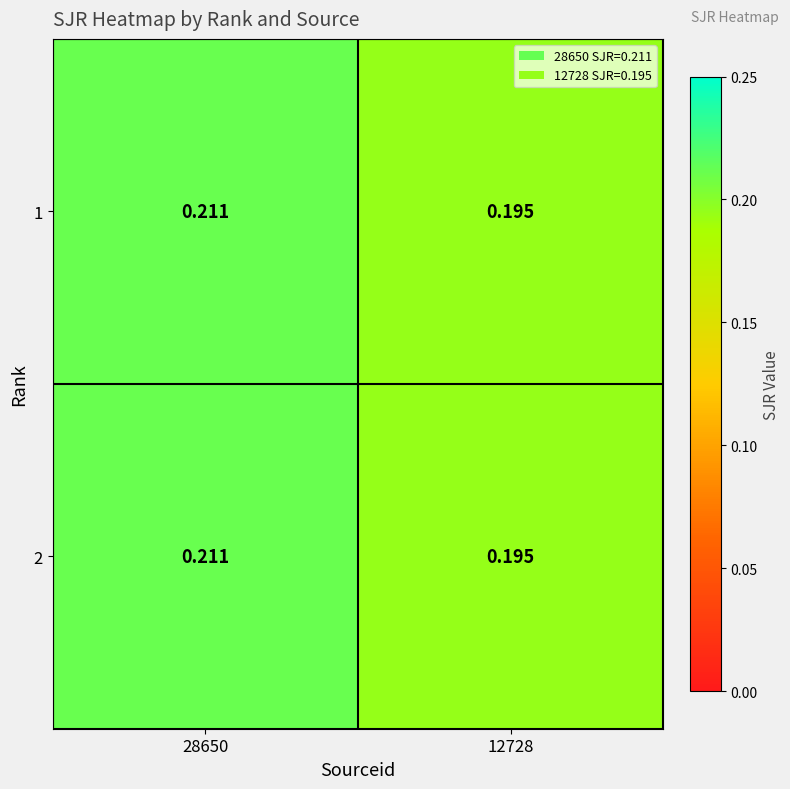

Reading right to left, list all the values displayed in this chart.

1: 12728=0.2	28650=0.2
2: 12728=0.2	28650=0.2